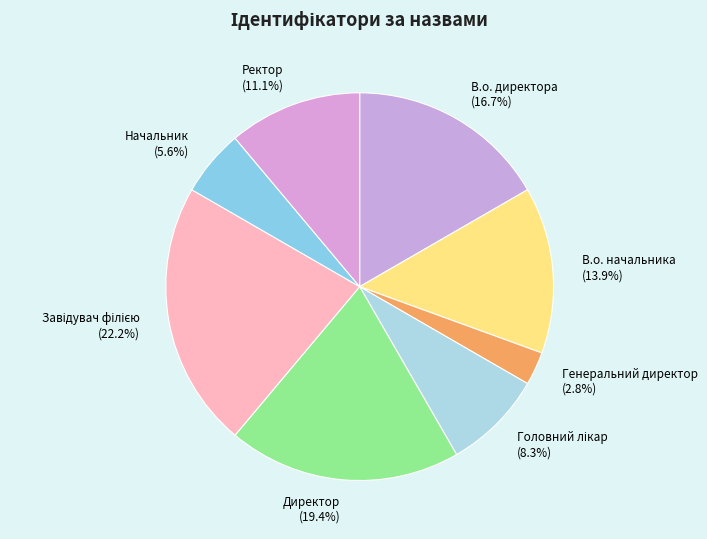

What portion of the pie excludes В.о. начальника?

86.1%